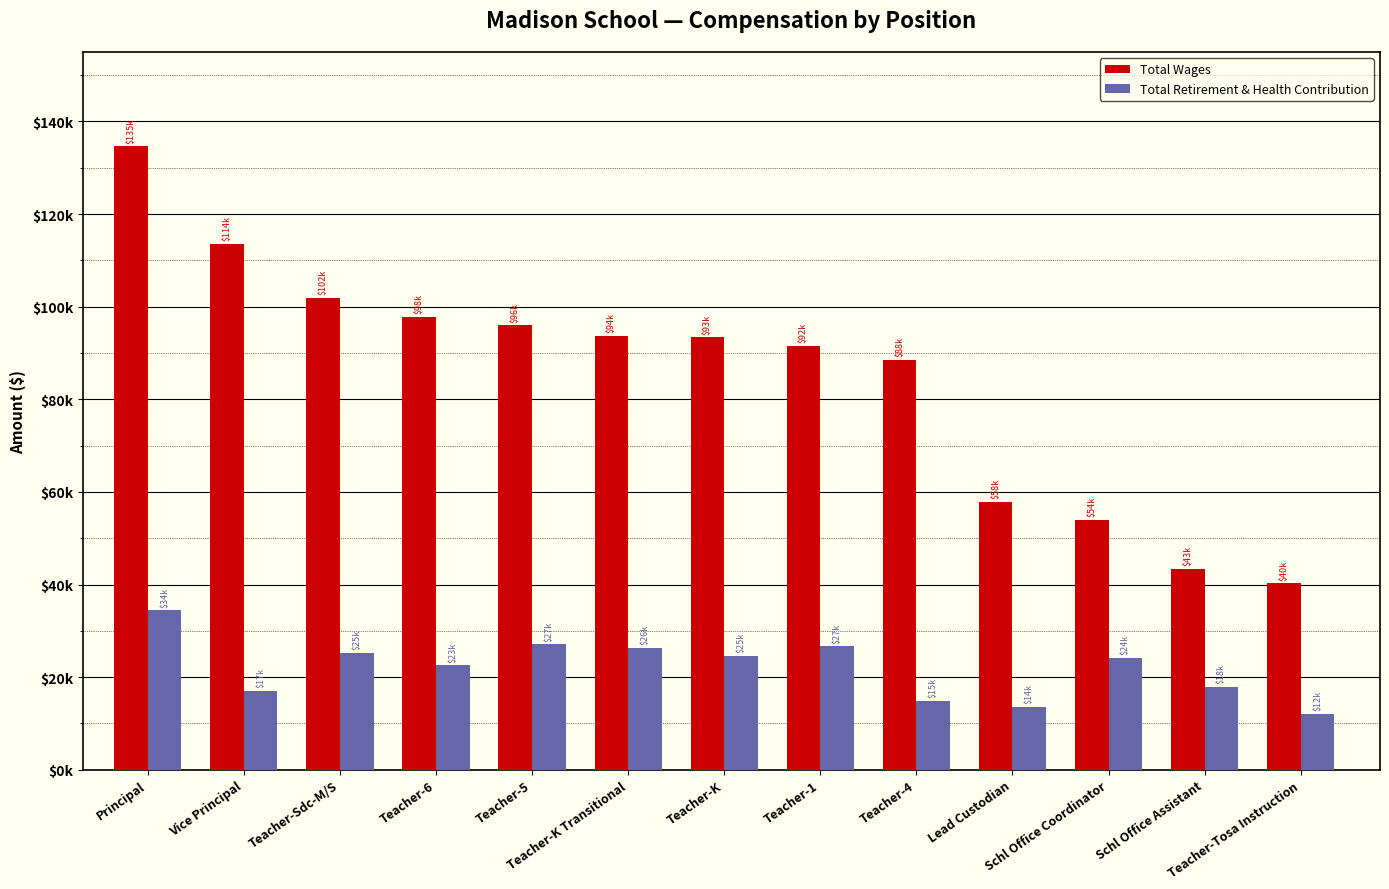

Does the chart contain any negative values?

No